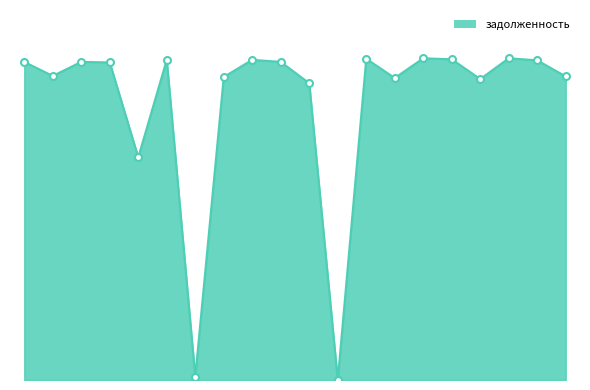

How many lines are shown in the chart?

1